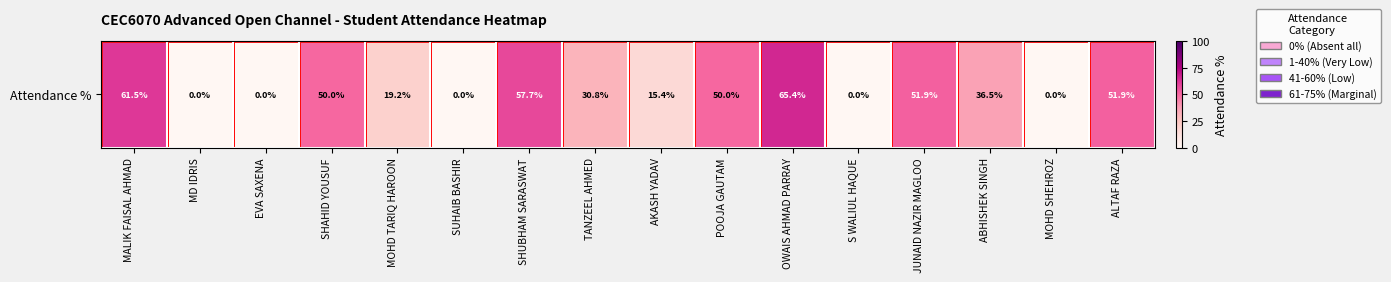

How many series are shown in this chart?

1